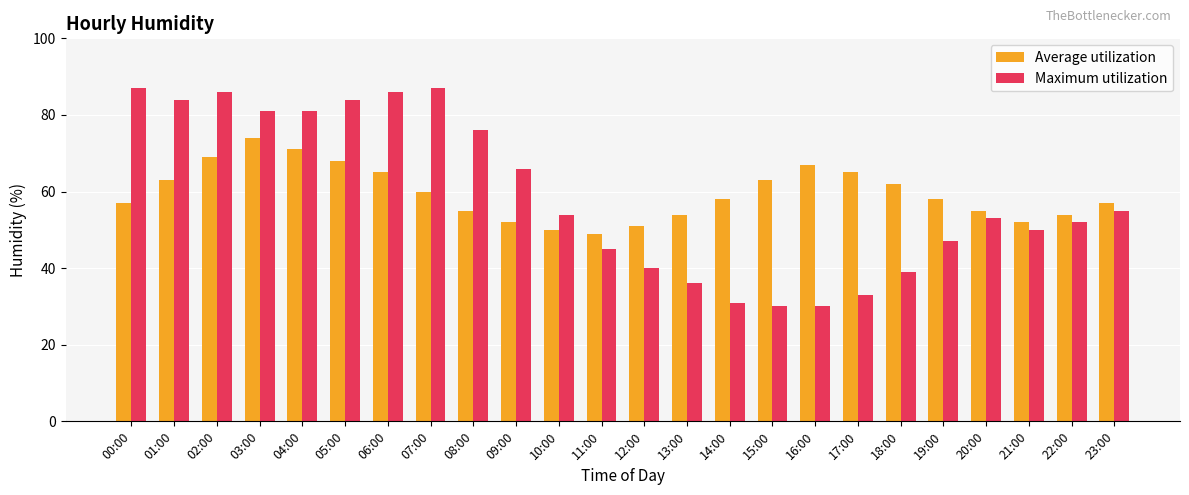

Rank the series at 06:00 from lowest to highest value.

Average utilization, Maximum utilization